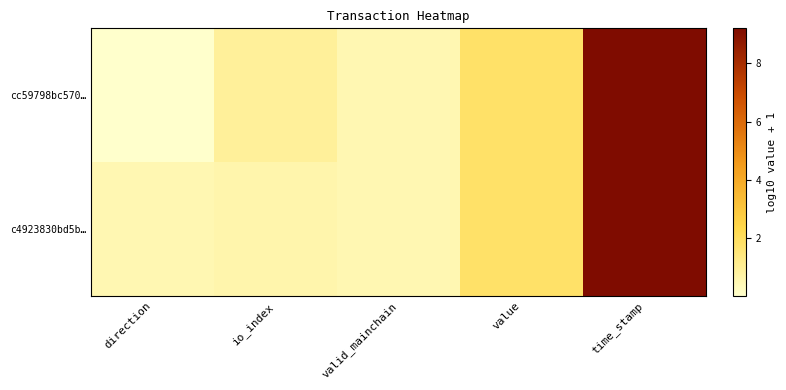

Which label corresponds to the smallest value in the chart?

direction